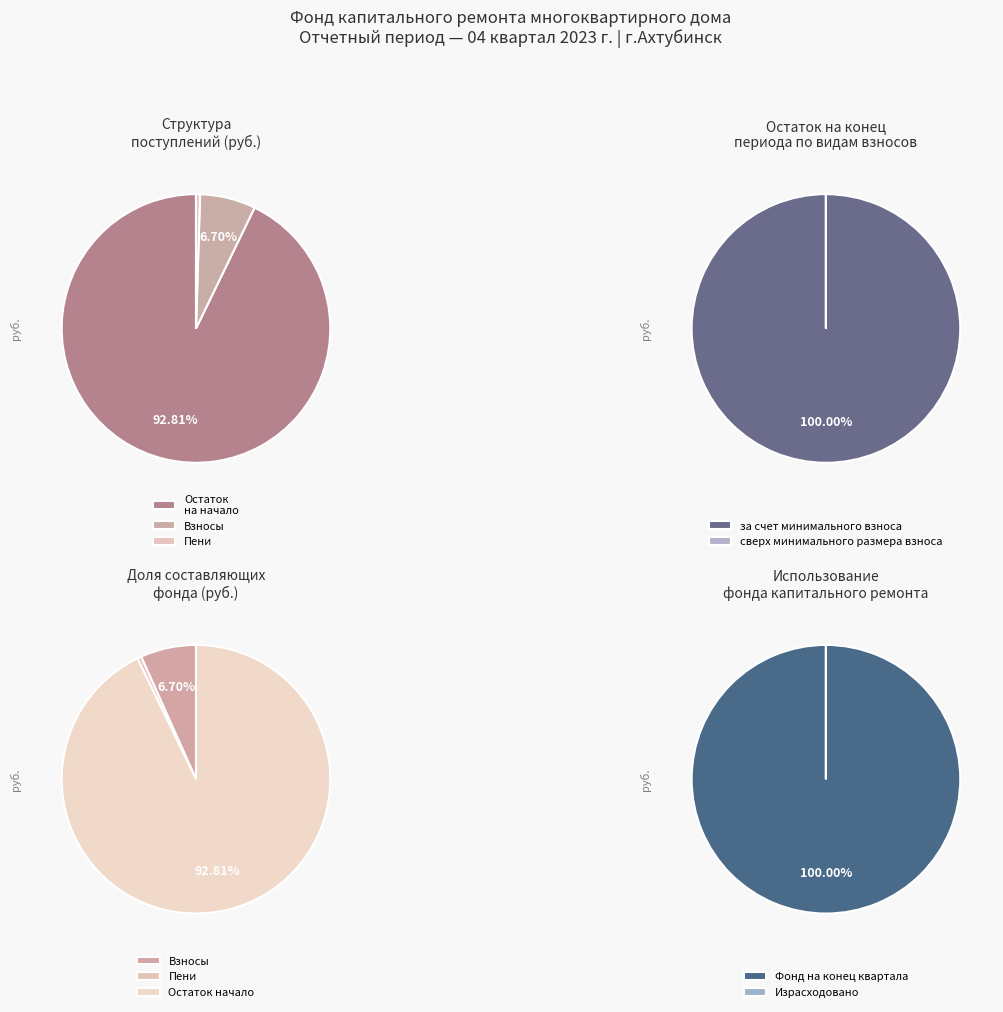

Is there any slice that represents more than half of the pie?

Yes